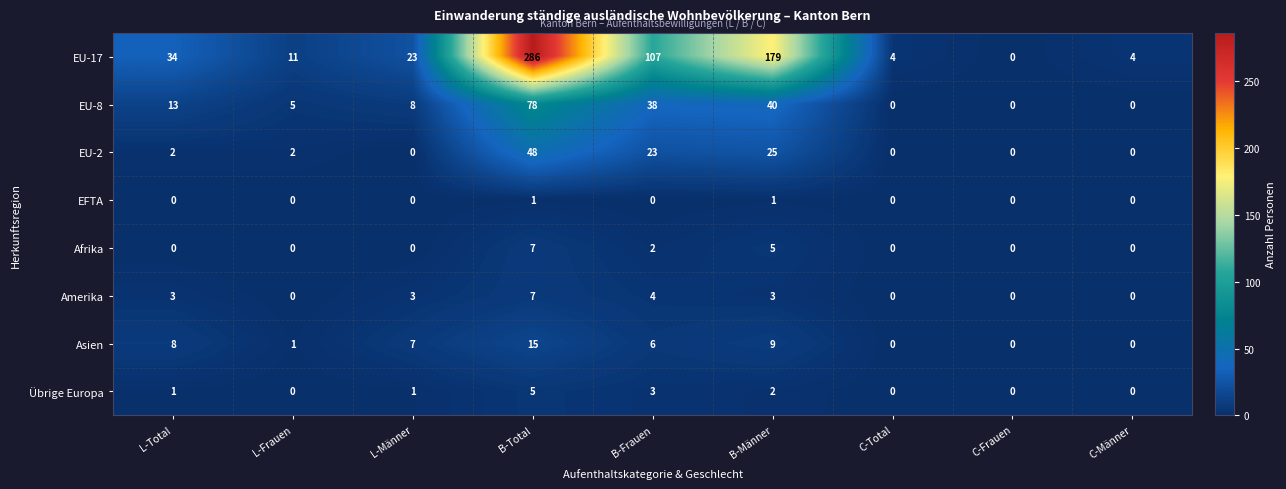

What is the sum of all Übrige Europa values?

12